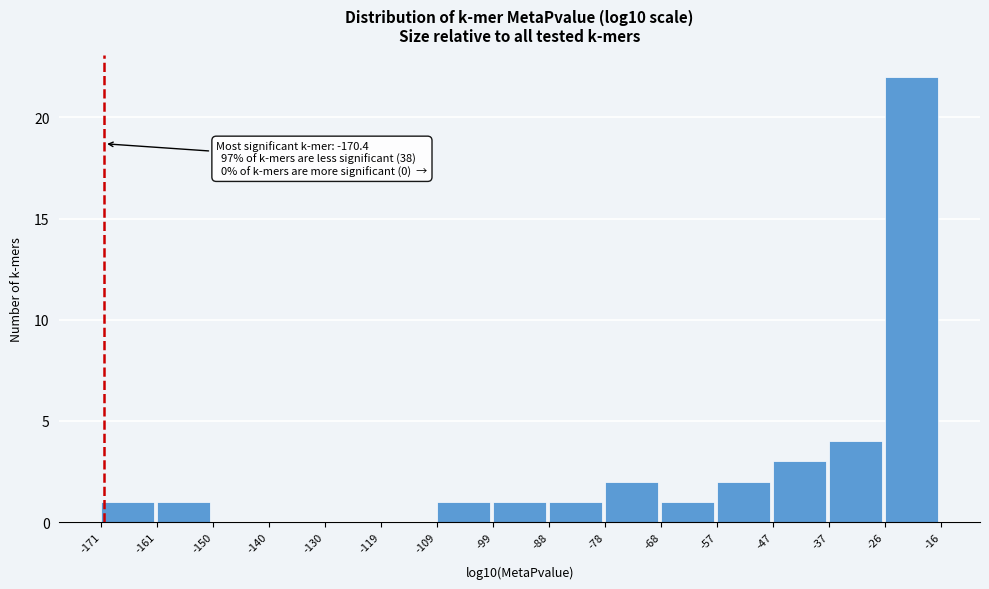

Over which range of the x-axis is the bar tallest?

-26 to -16